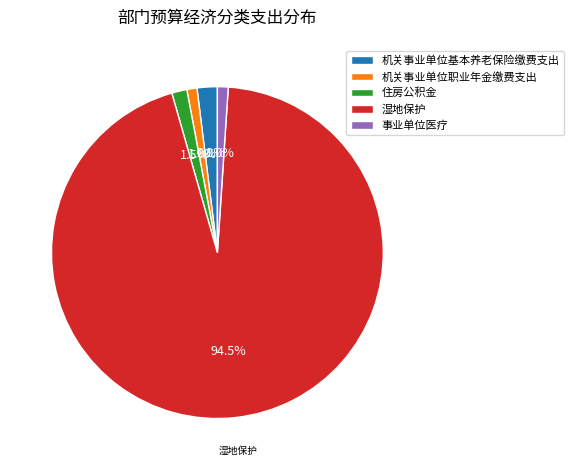

Approximately how many times larger is the value at 机关事业单位基本养老保险缴费支出 compared to 机关事业单位职业年金缴费支出?

2.0